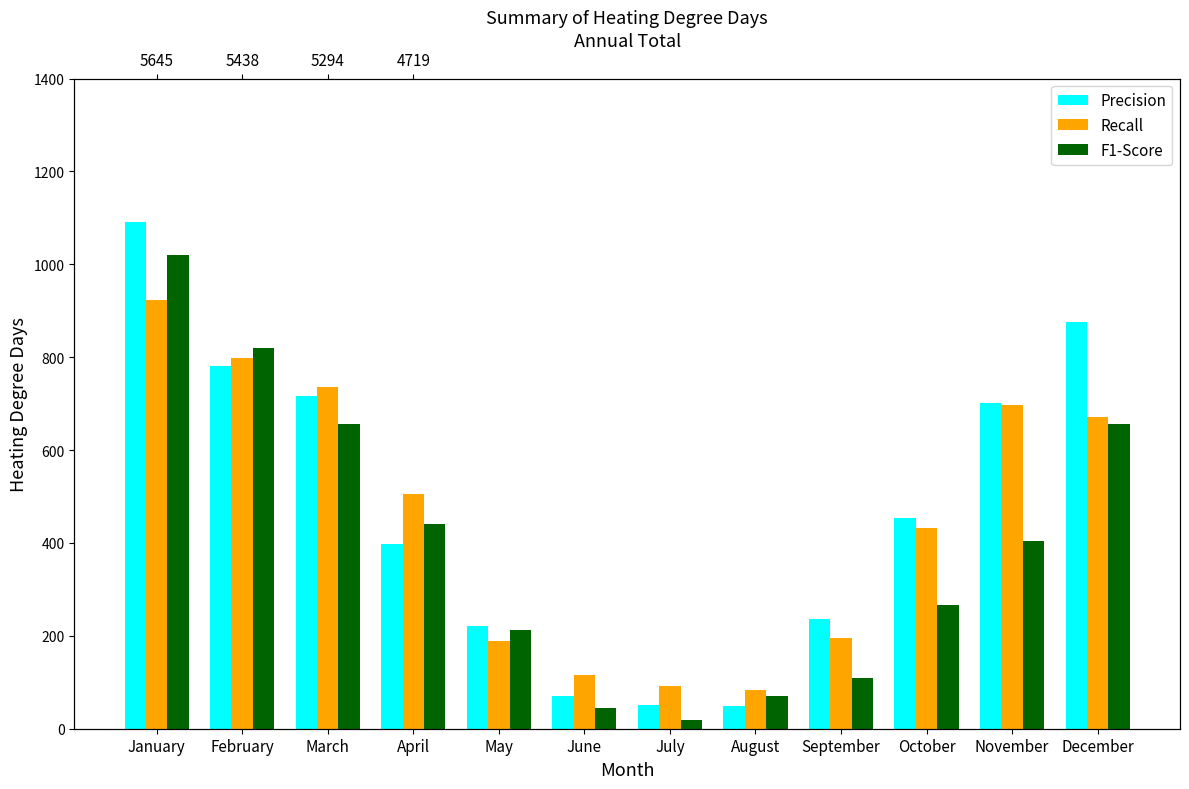

List the labels in order of Recall value, largest first.

January, February, March, November, December, April, October, September, May, June, July, August